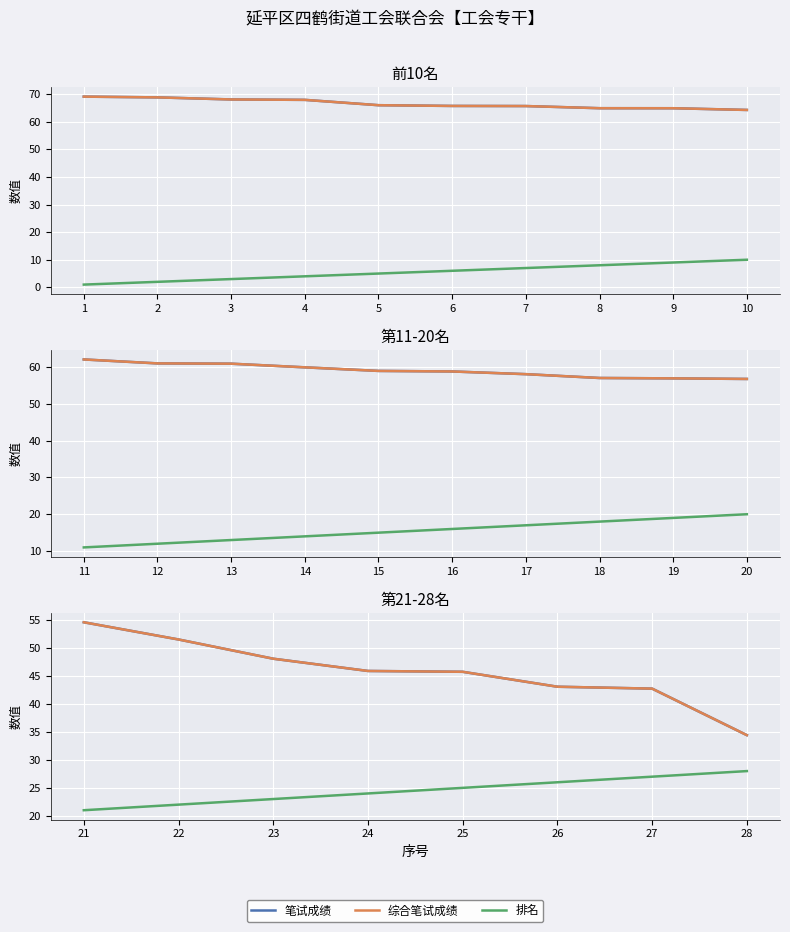

Count the number of data series in this chart.

3